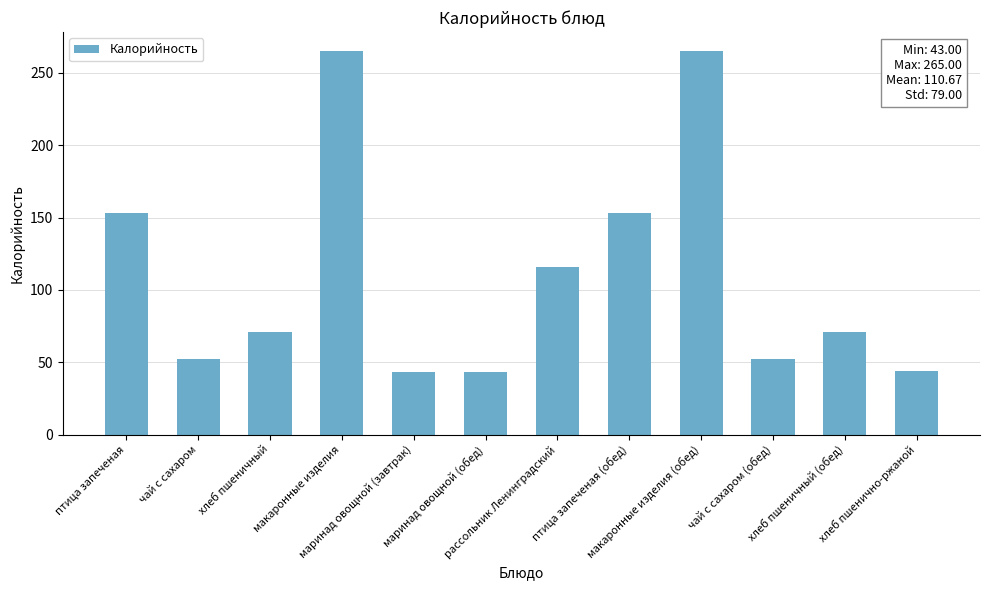

Is it true that the value at птица запеченая is 264?

False